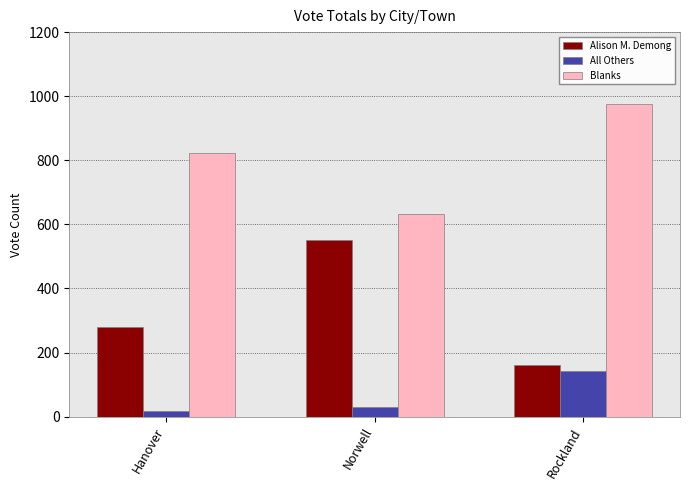

What is the difference between the maximum and minimum values in the All Others series?

125